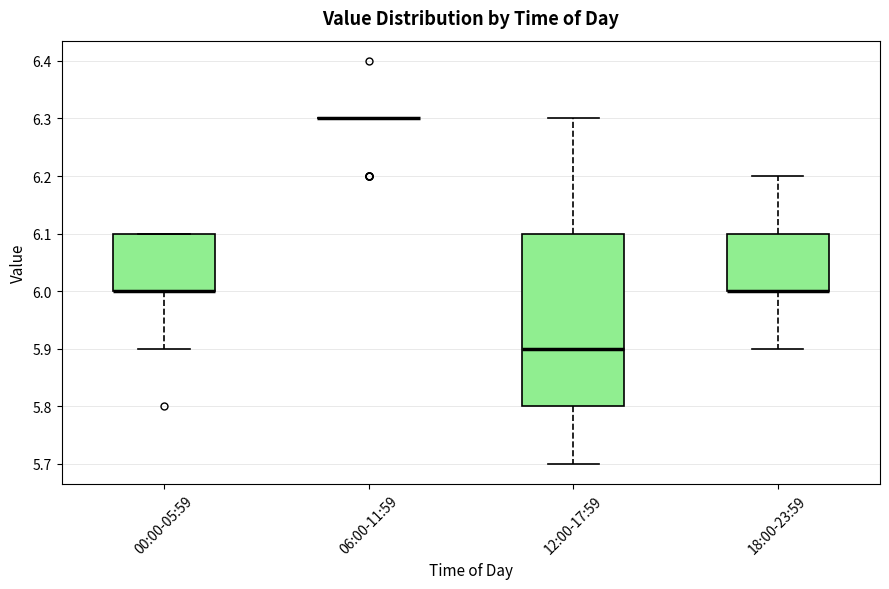

Reading left to right, read every box against the y-axis: the position of its median line, the range the box covers, and the ends of its whiskers. The values are not printed on the chart, so give them approximately, as read against the axis.

00:00-05:59: median 6.0 (drawn on the box's lower edge), box 6.0 to 6.1, whiskers 5.9 to 6.1
06:00-11:59: box collapsed to a line at 6.3, whiskers 6.3 to 6.3
12:00-17:59: median 5.9, box 5.8 to 6.1, whiskers 5.7 to 6.3
18:00-23:59: median 6.0 (drawn on the box's lower edge), box 6.0 to 6.1, whiskers 5.9 to 6.2